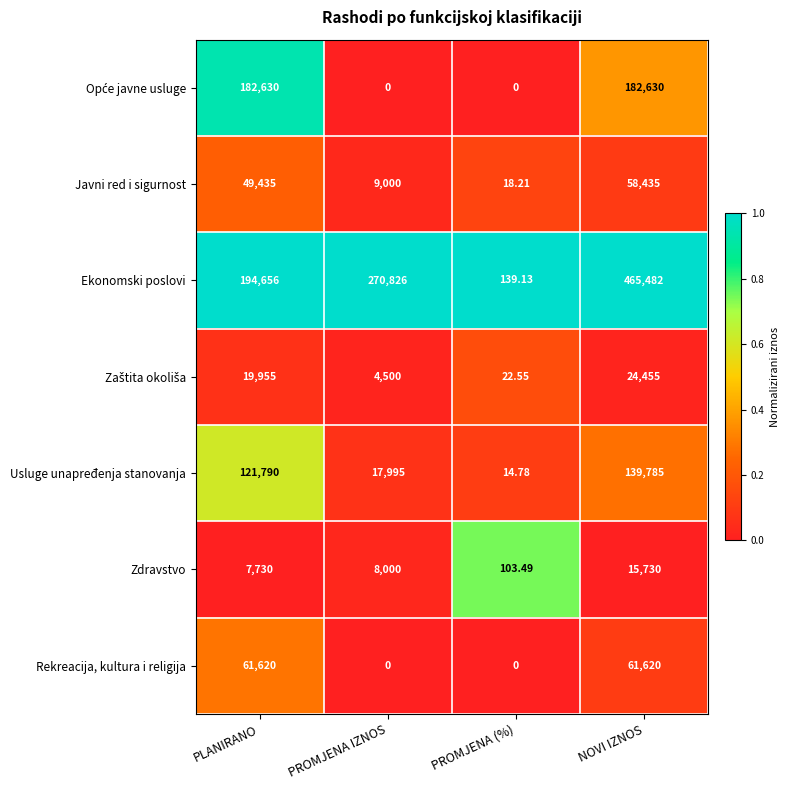

At which category is the sum across all series the highest?

NOVI IZNOS